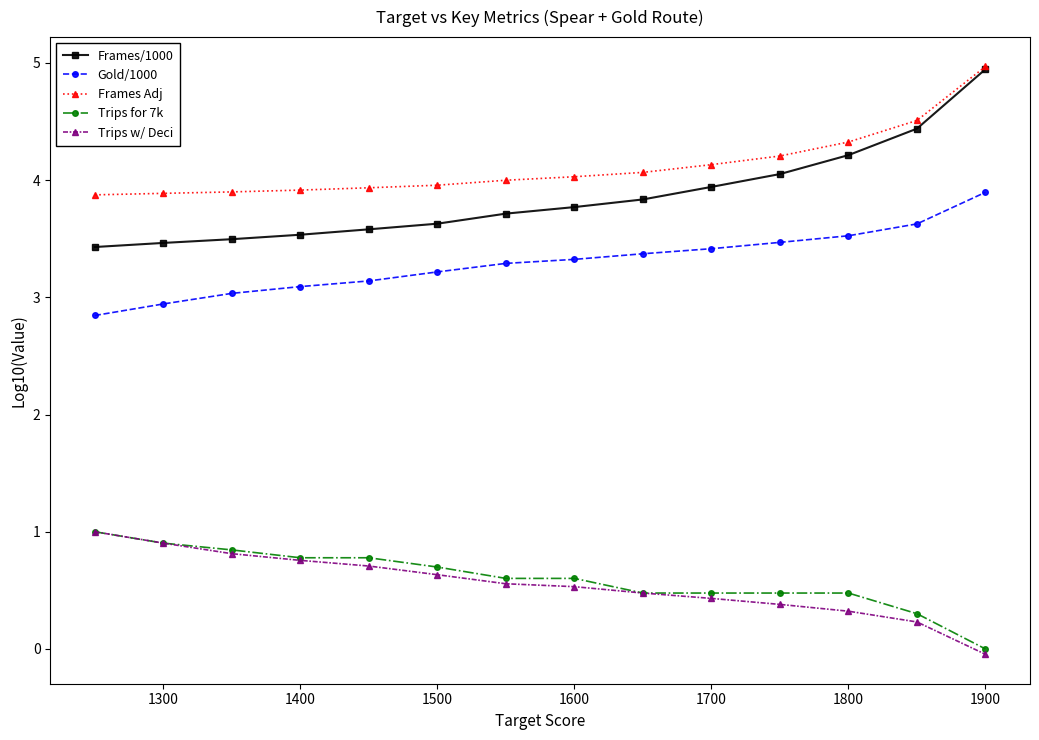

True or false: Trips w/ Deci and Gold/1000 cross at least once.

False